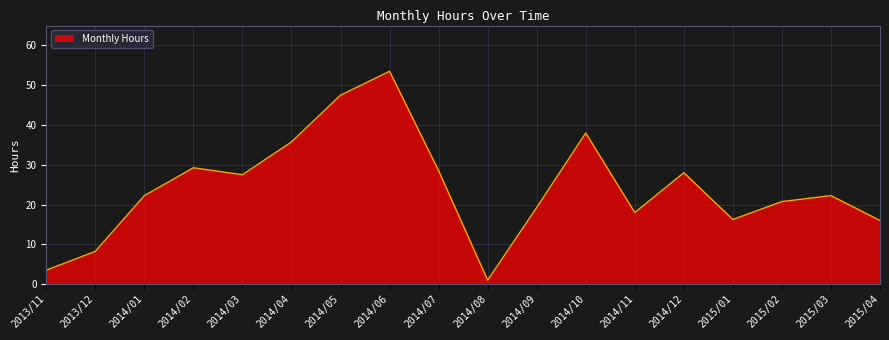

What is the difference between the maximum and minimum values?

52.5